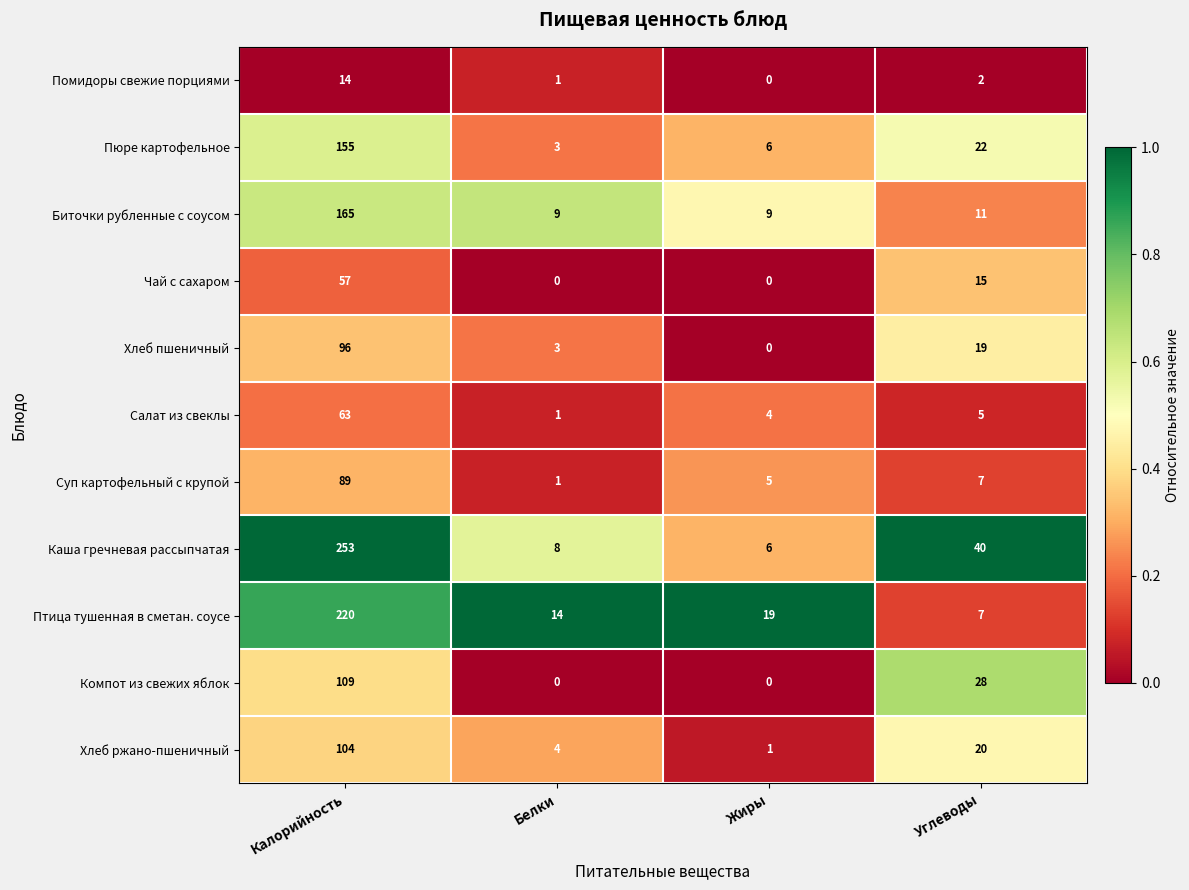

At which category is the sum across all series the highest?

Калорийность